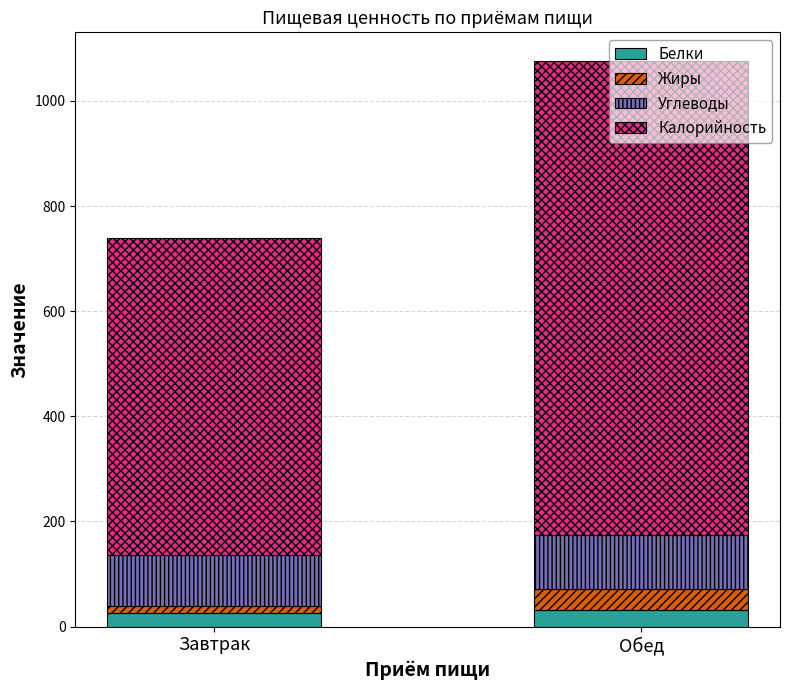

What is the lowest value of the Белки series?

26.3